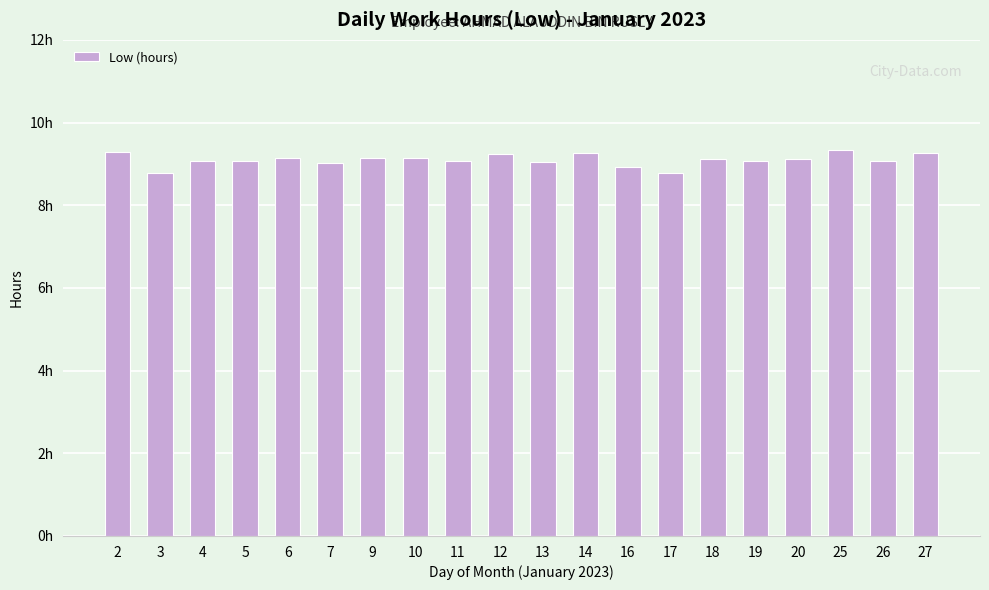

True or false: the data shows 9.3 at 2.

True